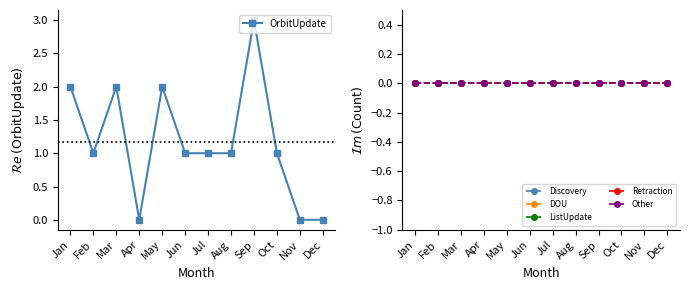

Reading left to right, list all the values displayed in this chart.

OrbitUpdate: 2	1	2	0	2	1	1	1	3	1	0	0
Discovery: 0	0	0	0	0	0	0	0	0	0	0	0
DOU: 0	0	0	0	0	0	0	0	0	0	0	0
ListUpdate: 0	0	0	0	0	0	0	0	0	0	0	0
Retraction: 0	0	0	0	0	0	0	0	0	0	0	0
Other: 0	0	0	0	0	0	0	0	0	0	0	0